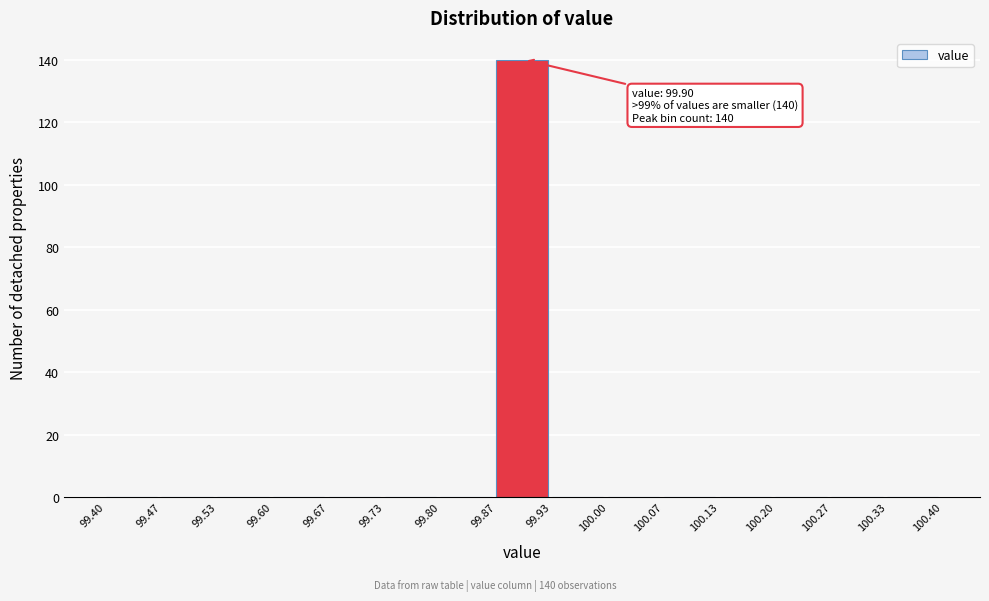

Which range on the x-axis has the tallest bar?

99.87 to 99.93